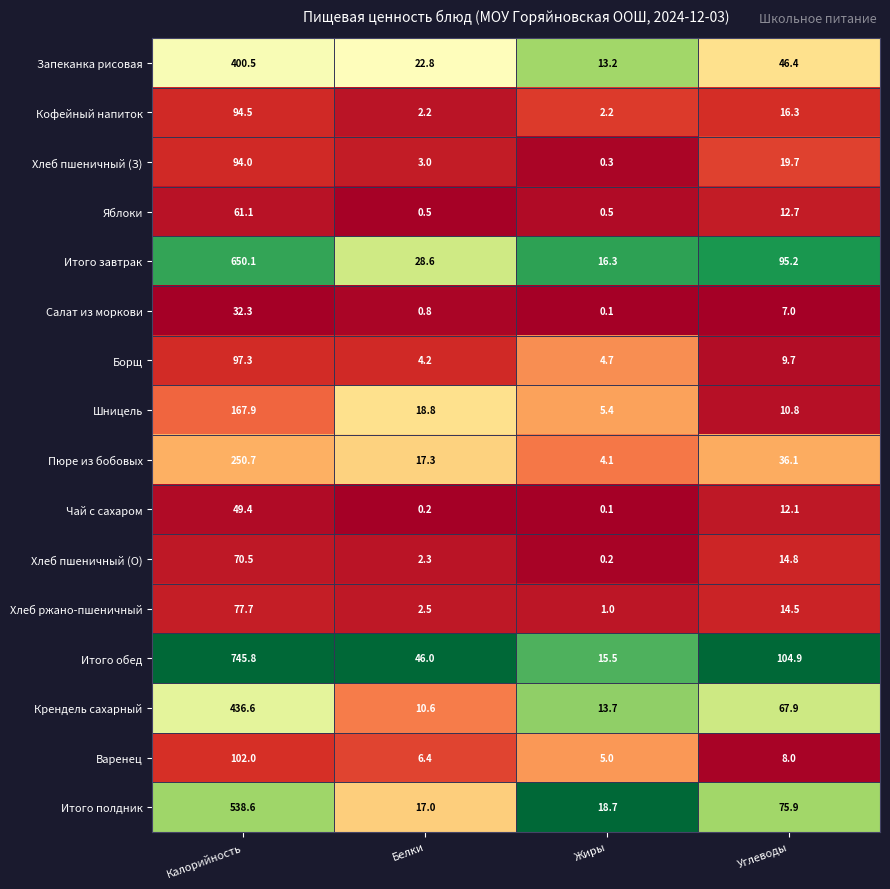

Rank the series at Углеводы from lowest to highest value.

Салат из моркови, Варенец, Борщ, Шницель, Чай с сахаром, Яблоки, Хлеб ржано-пшеничный, Хлеб пшеничный (О), Кофейный напиток, Хлеб пшеничный (З), Пюре из бобовых, Запеканка рисовая, Крендель сахарный, Итого полдник, Итого завтрак, Итого обед